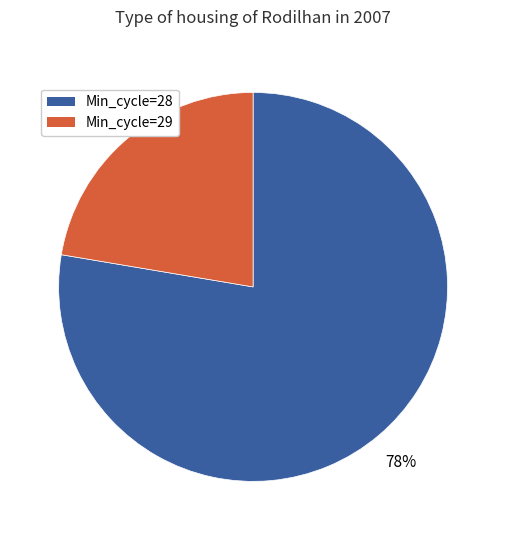

Rank the categories by value from highest to lowest.

Min_cycle=28, Min_cycle=29